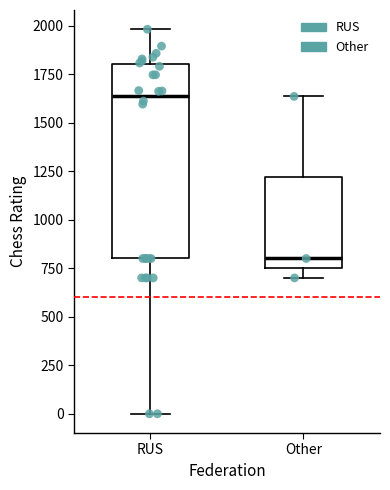

Reading left to right, transcribe this box plot: for each box, give where its median line is, the range the box spans, and where its two whiskers end, as read against the y-axis. The values are not printed on the chart, so give them approximately, as read against the axis.

RUS: median 1650, box 800 to 1800, whiskers 0 to 2000
Other: median 800, box 750 to 1200, whiskers 700 to 1650